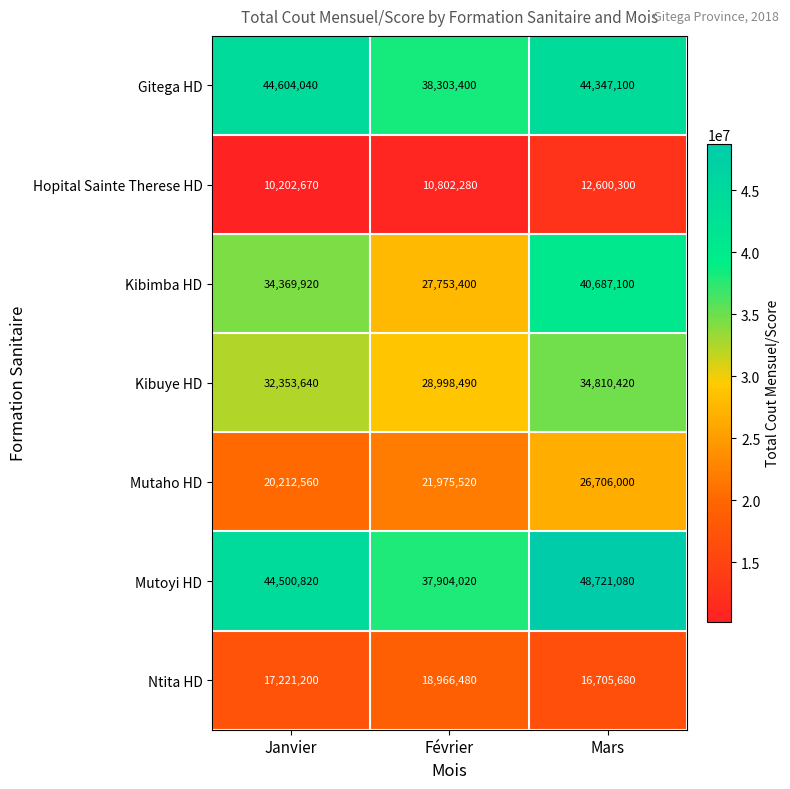

At which category is the sum across all series the highest?

Mars